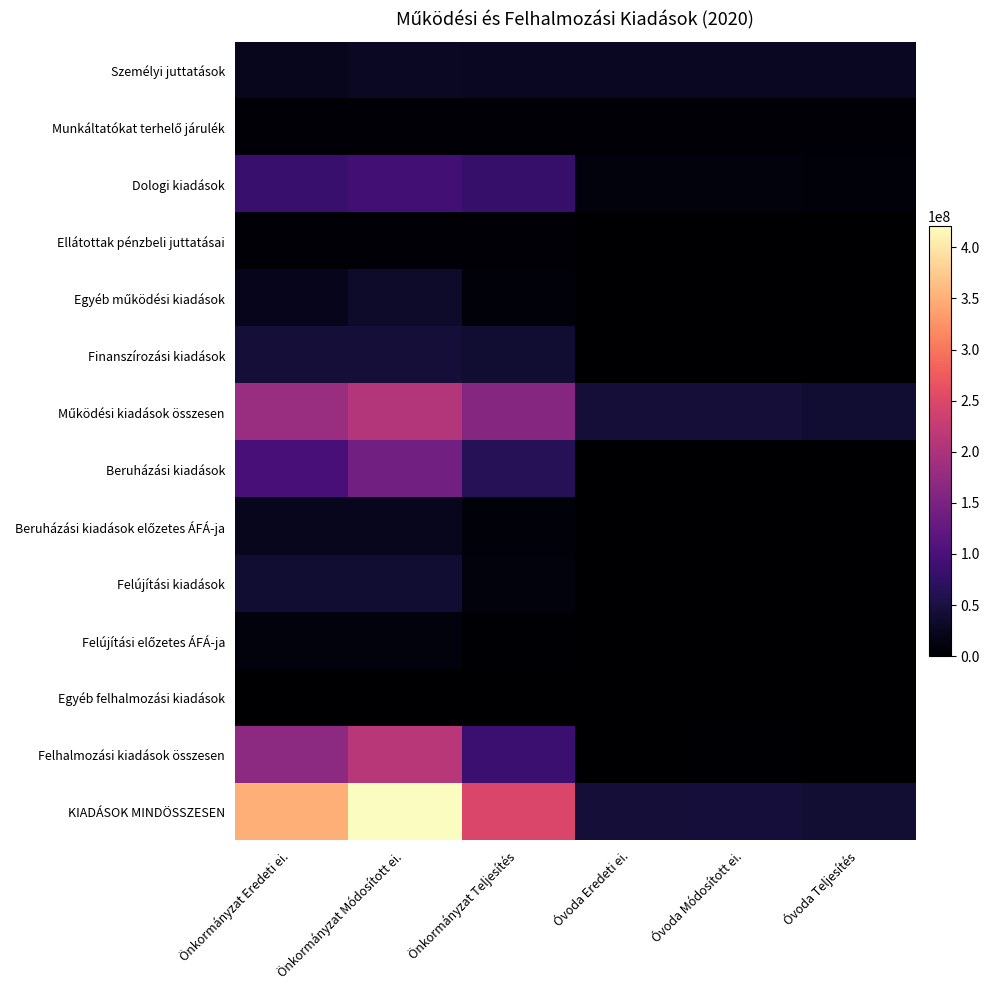

How many categories are shown in the chart?

6